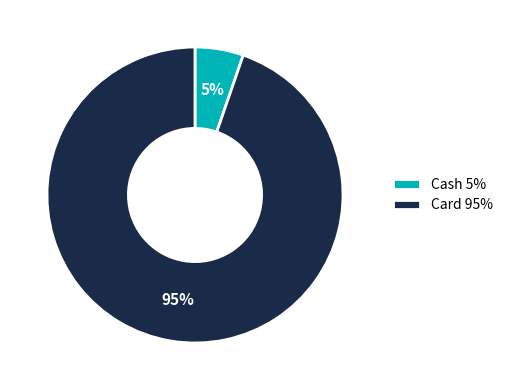

Is it true that Cash is 5% of the pie?

True